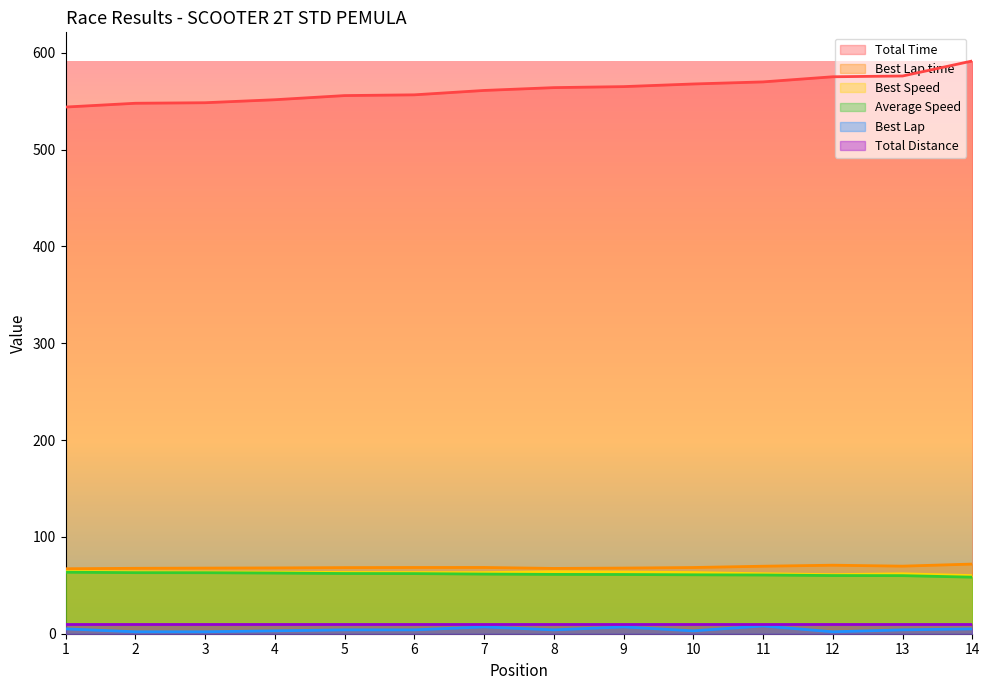

How many values in the Best Lap series are below 4?

5